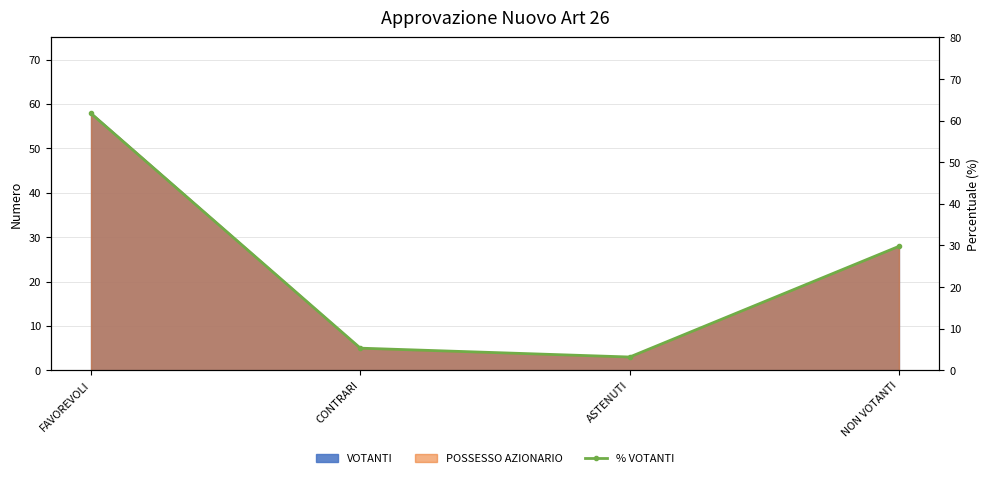

What position from the right is FAVOREVOLI?

4